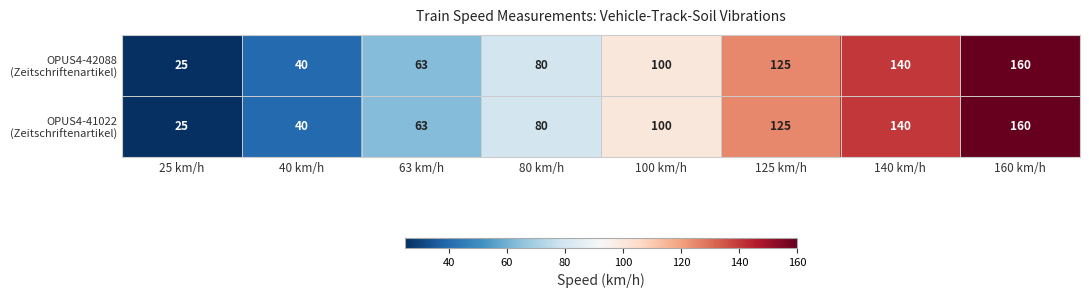

What is the maximum value shown in the chart?

160